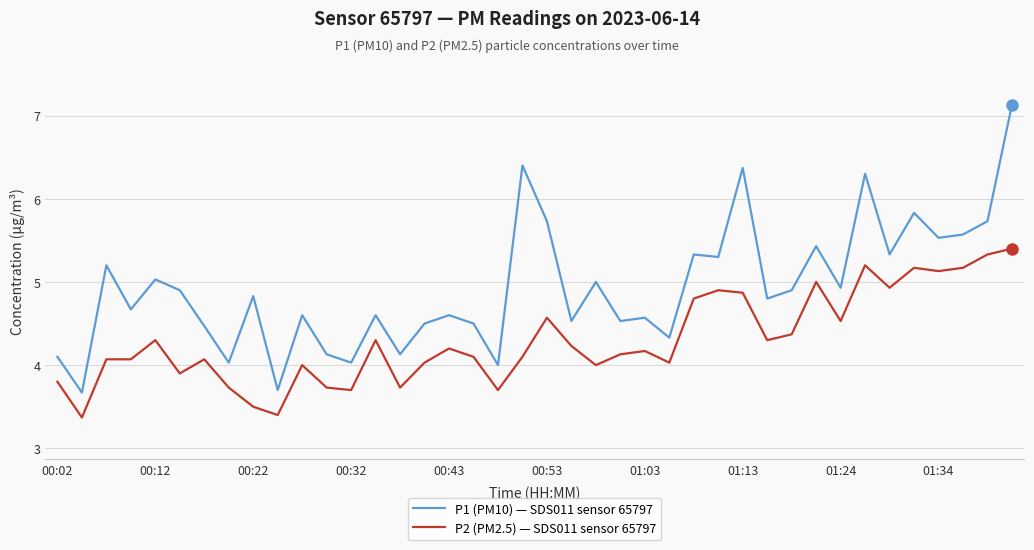

Which series has the largest range (max minus min)?

P1 (PM10) — SDS011 sensor 65797